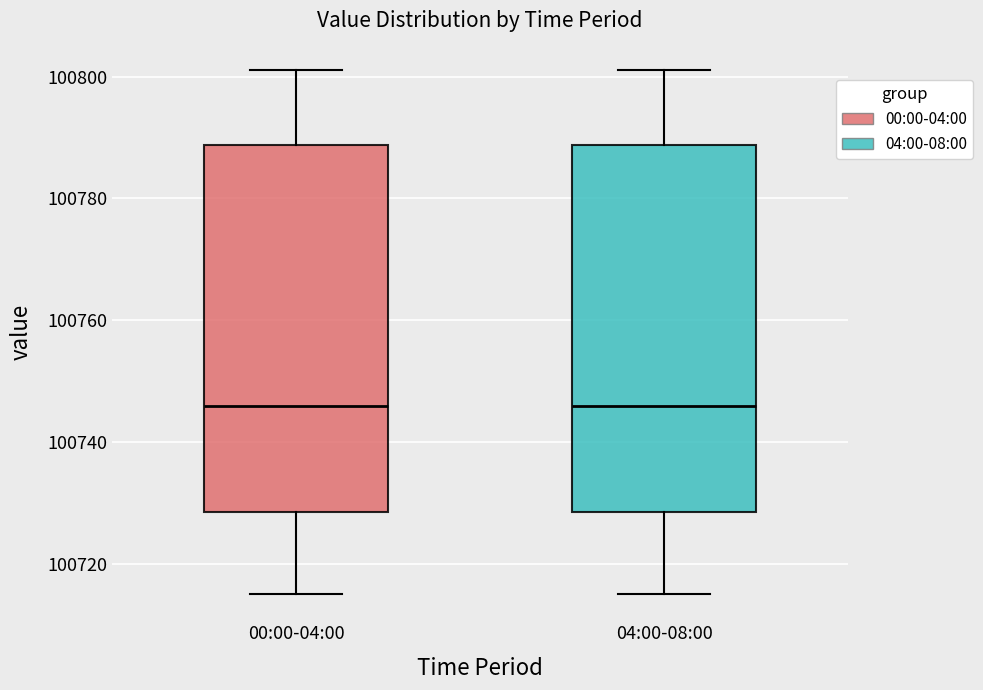

Where does the upper whisker of the box for 04:00-08:00 end on the y-axis? The values are not printed on the chart, so give them approximately, as read against the axis.

100802